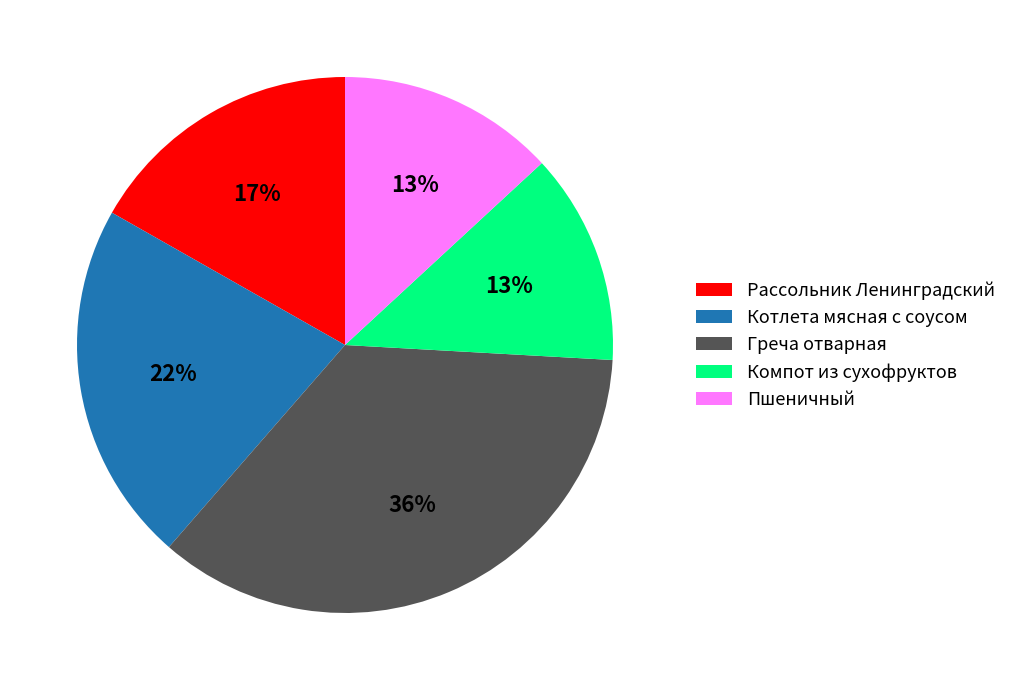

To the nearest percent, what is the average slice percentage?

20%